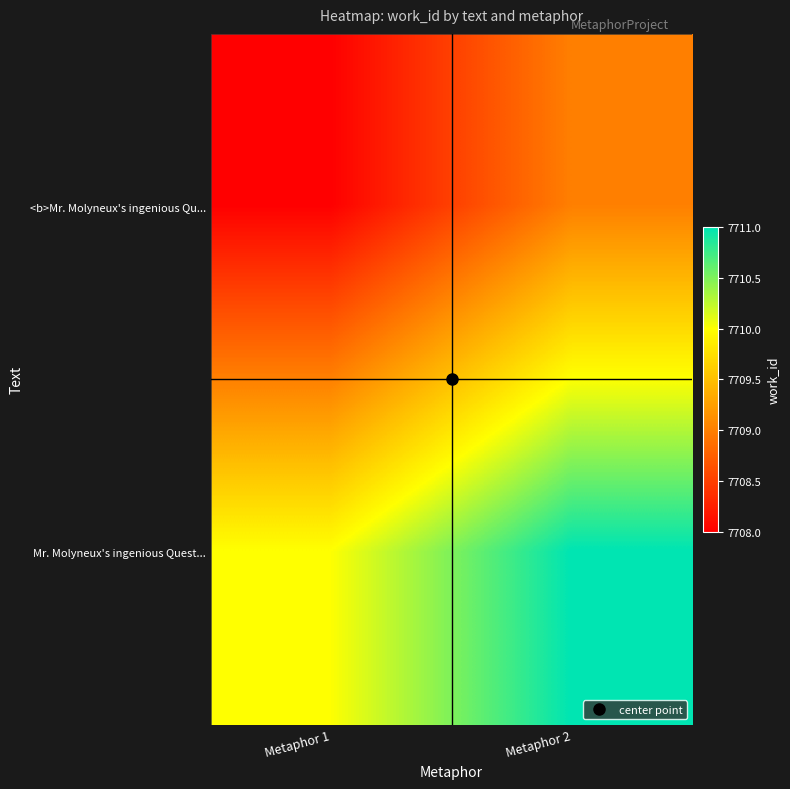

Rank the series by their average value, from highest to lowest.

Mr. Molyneux's ingenious Quest..., <b>Mr. Molyneux's ingenious Qu...